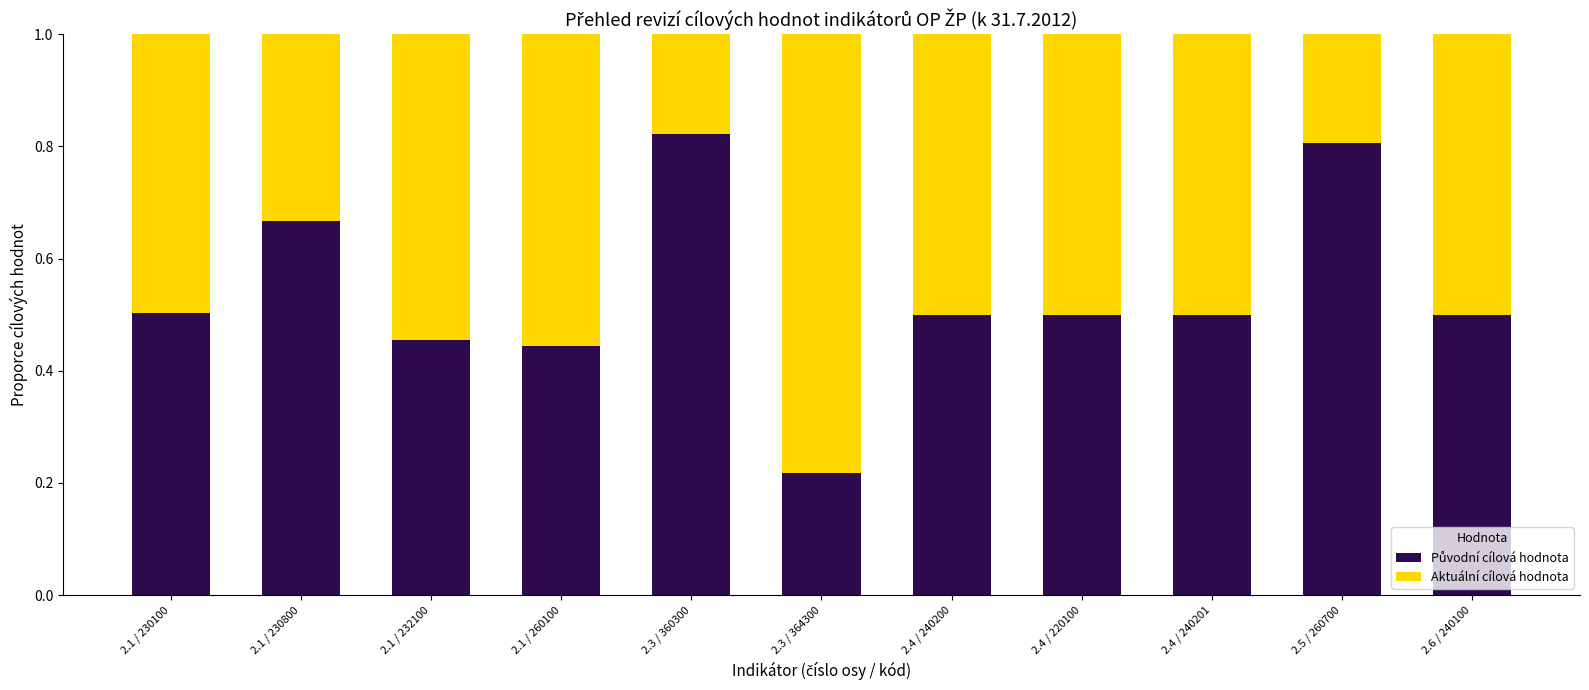

Are the bars horizontal?

No